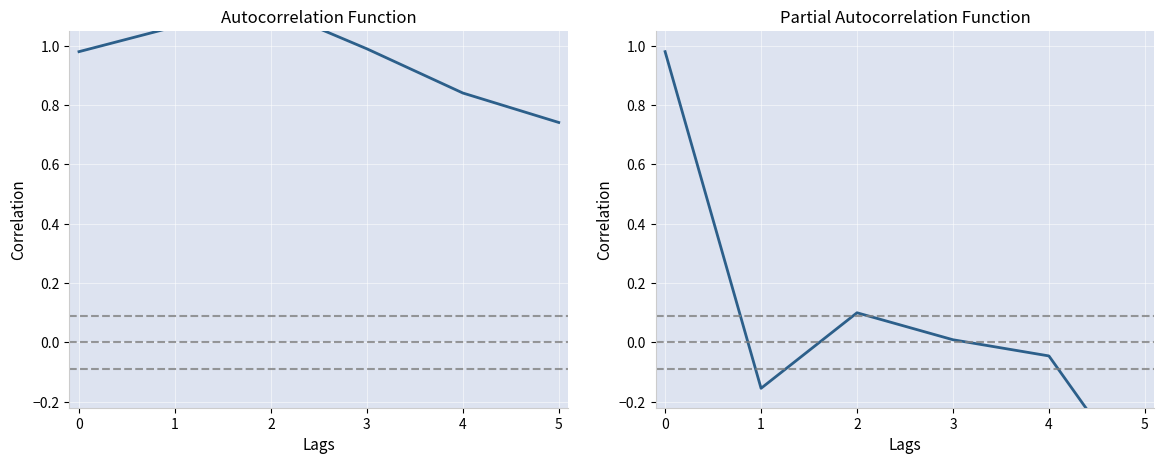

What is the value of the Range gates 4.558,5.444,3.524 point at the 2nd from the left?

1.1